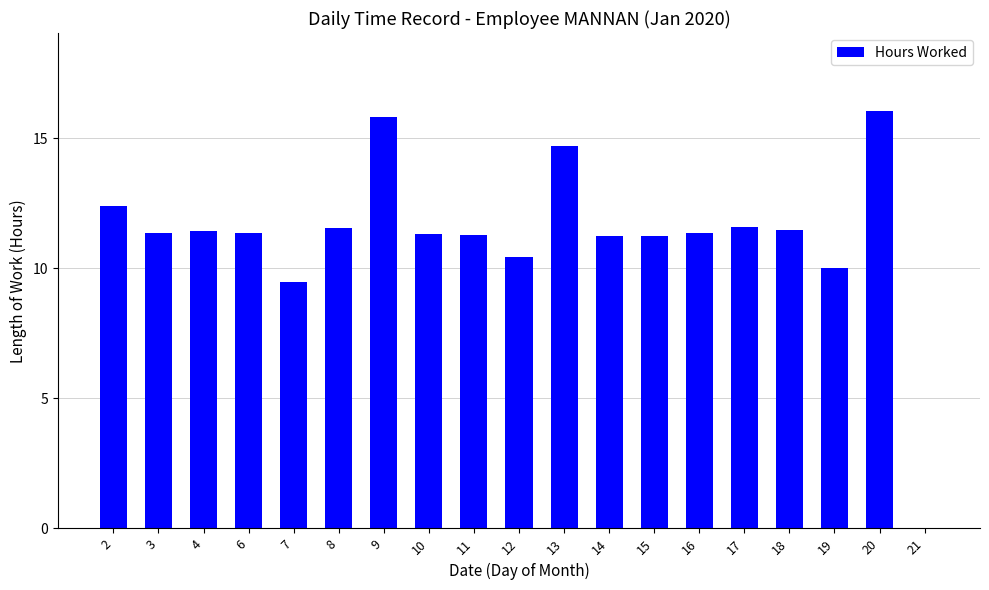

What is the sum of all values?

214.0